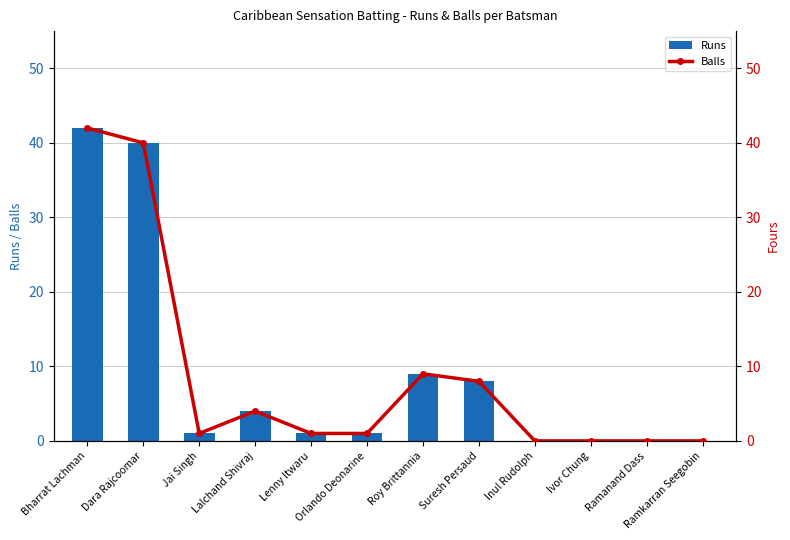

What are all the series names shown in the legend?

Runs, Balls